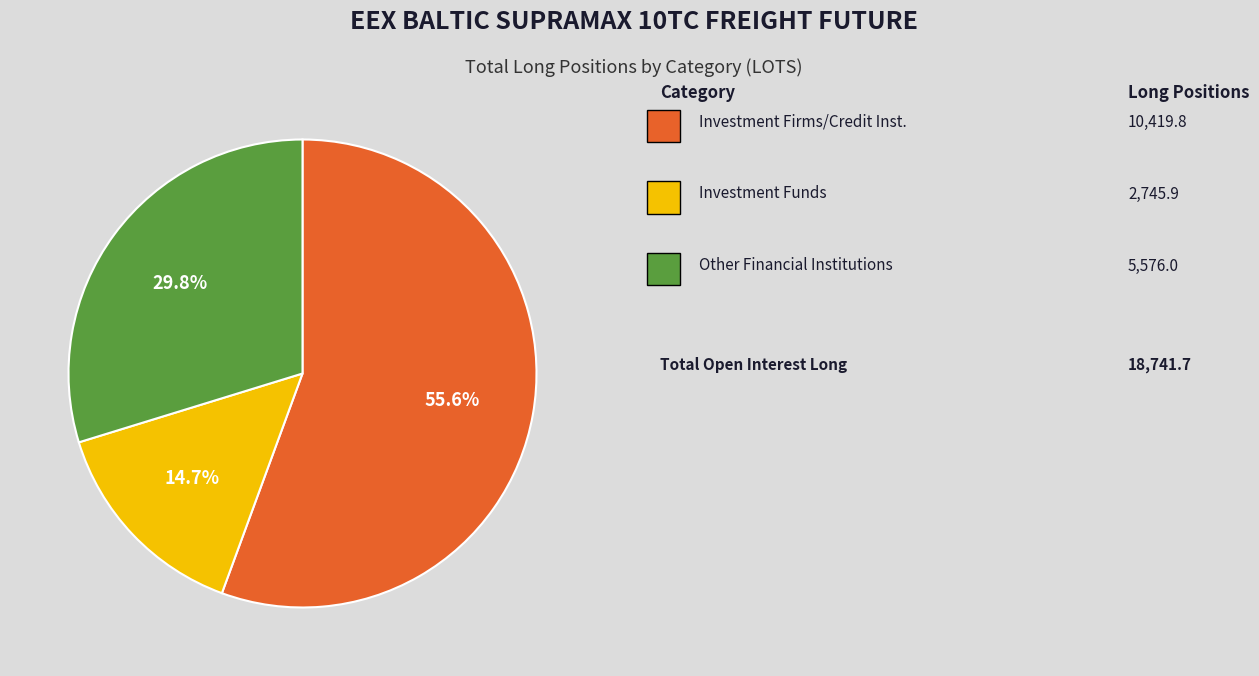

Does any single category account for the majority?

Yes